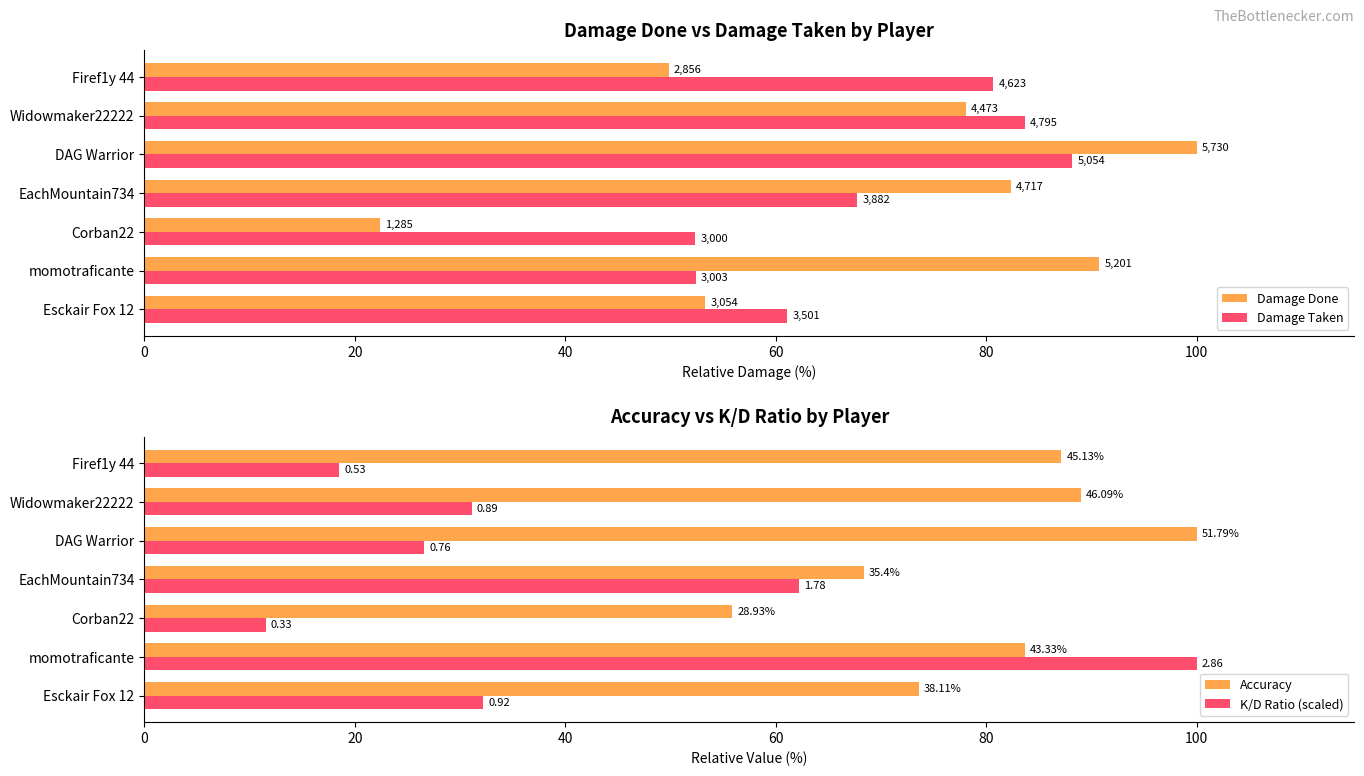

What is the average value of the Damage Done series?

68.1